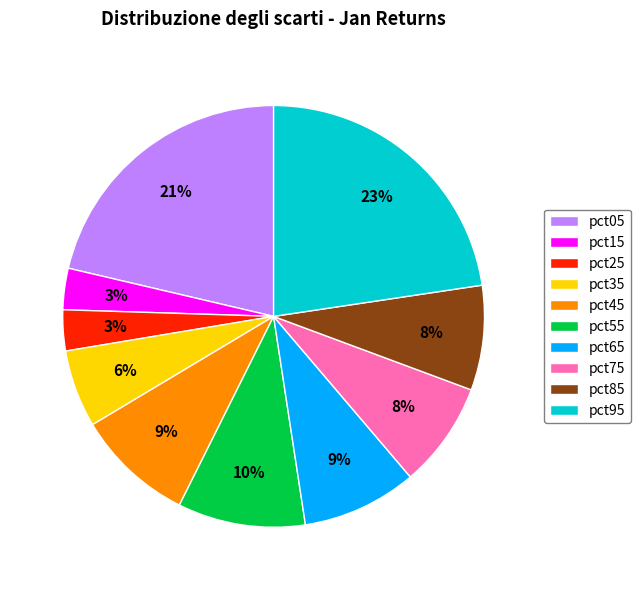

To the nearest percent, what is the difference between the largest and smallest slice percentages?

20%